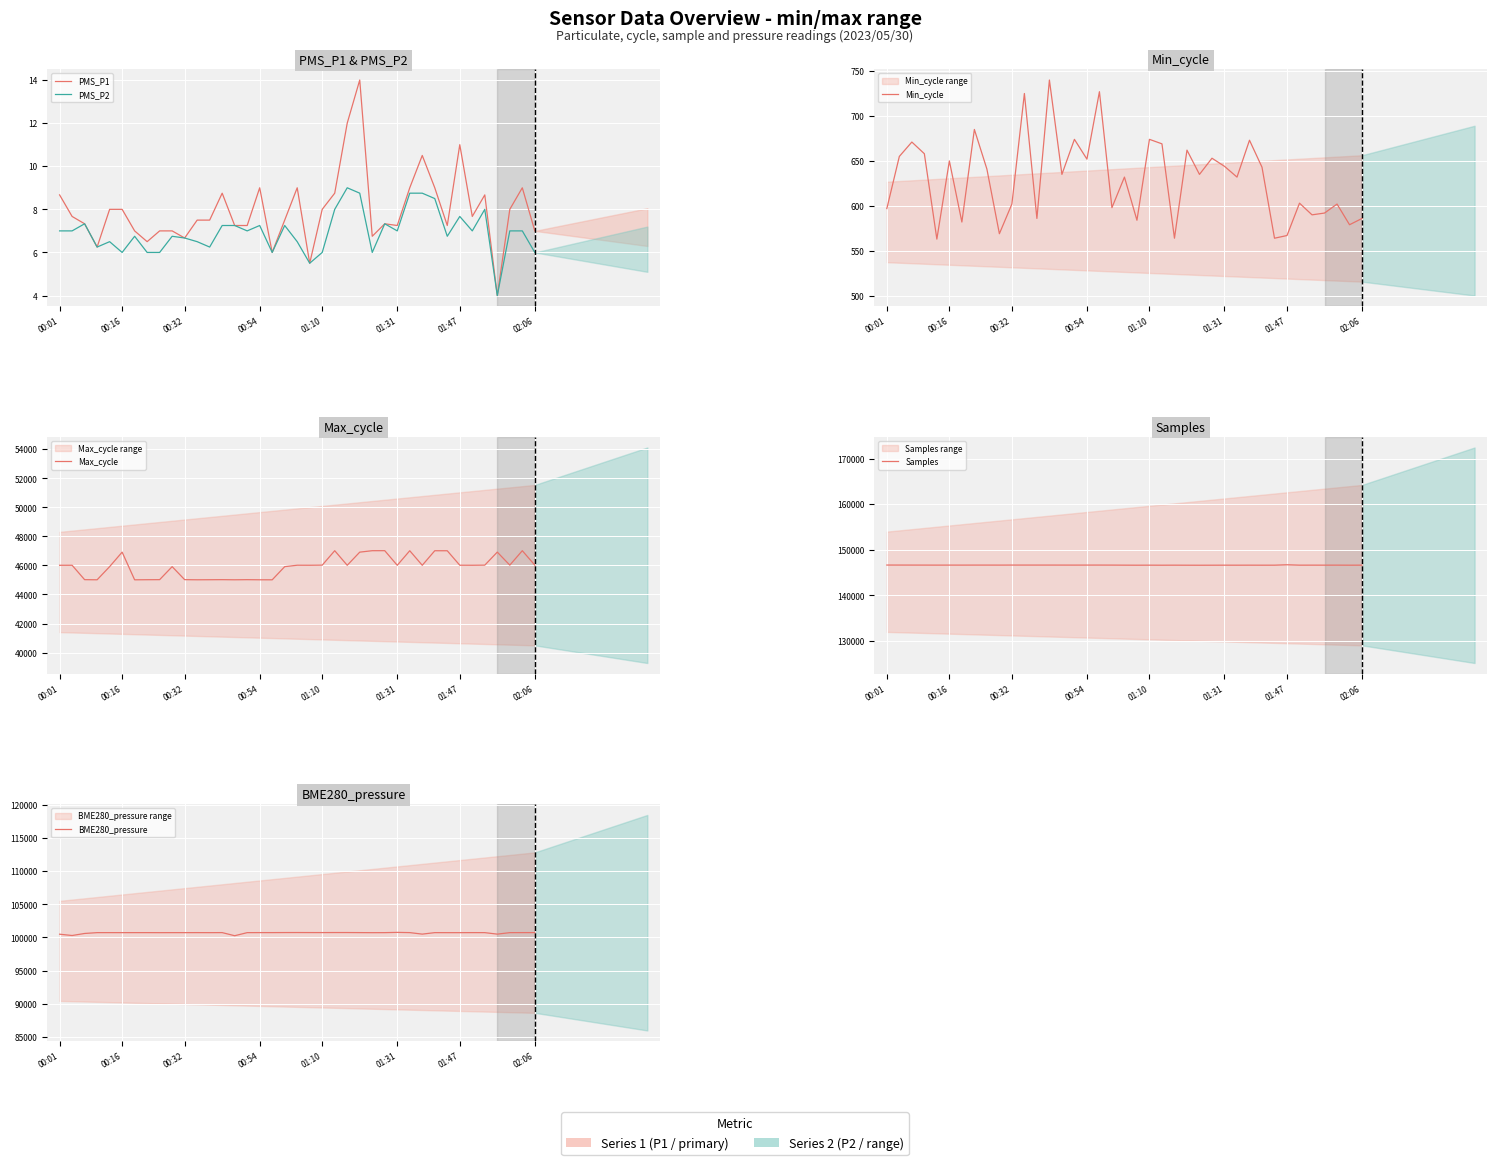

What is the average value of the BME280_pressure series?

100683.6